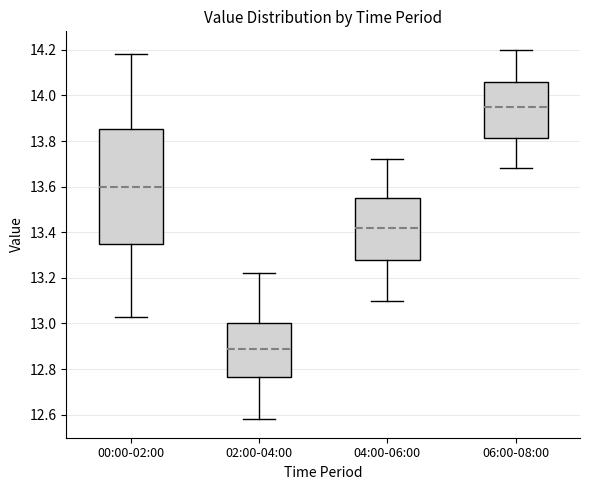

Which box is the tallest, from its lower edge to its upper edge?

00:00-02:00